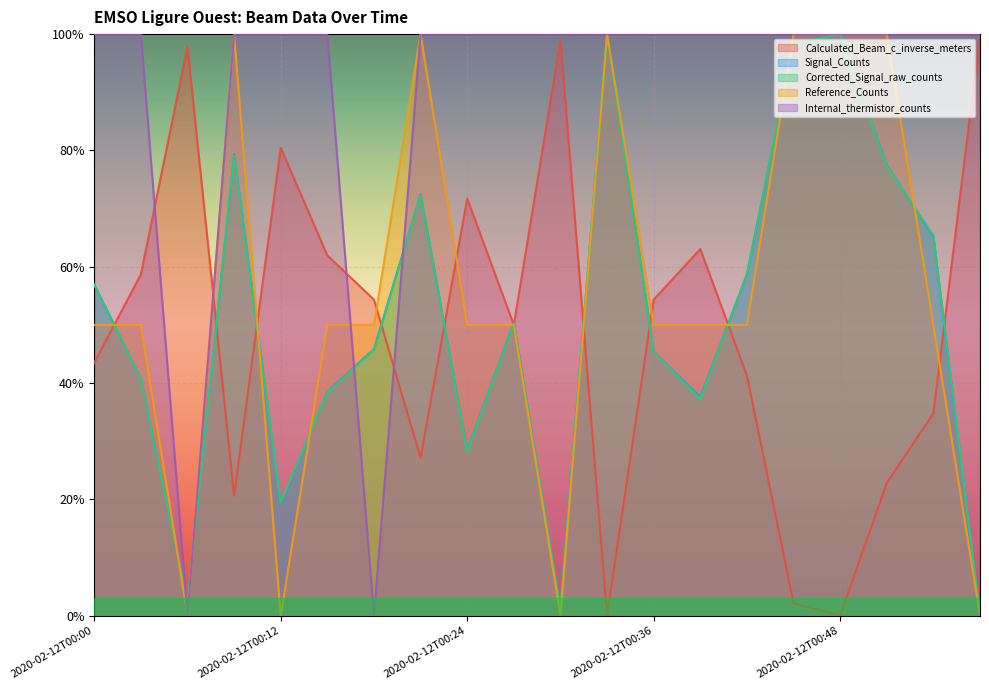

How many lines are shown in the chart?

5